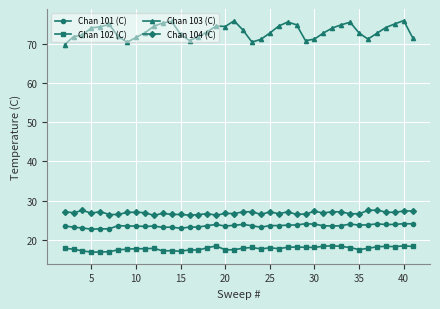

True or false: Chan 101 (C) and Chan 104 (C) intersect in this chart.

False